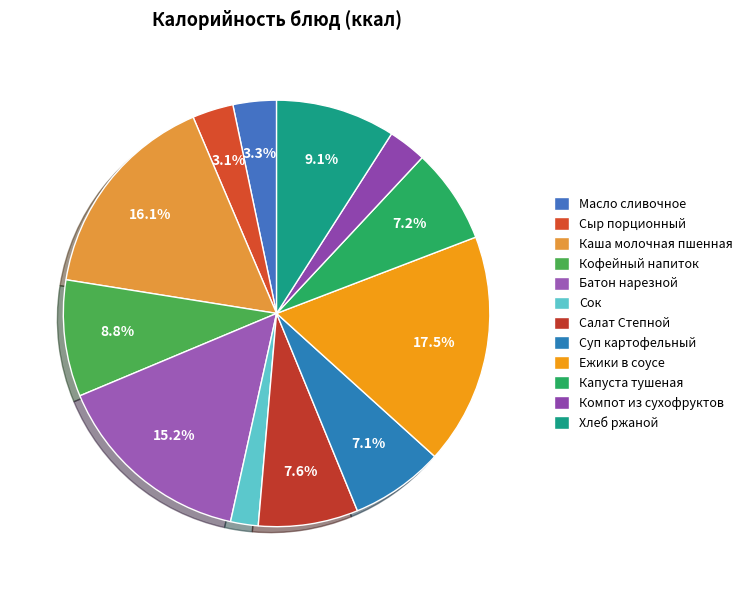

Which category has the biggest portion of the pie?

Ежики в соусе